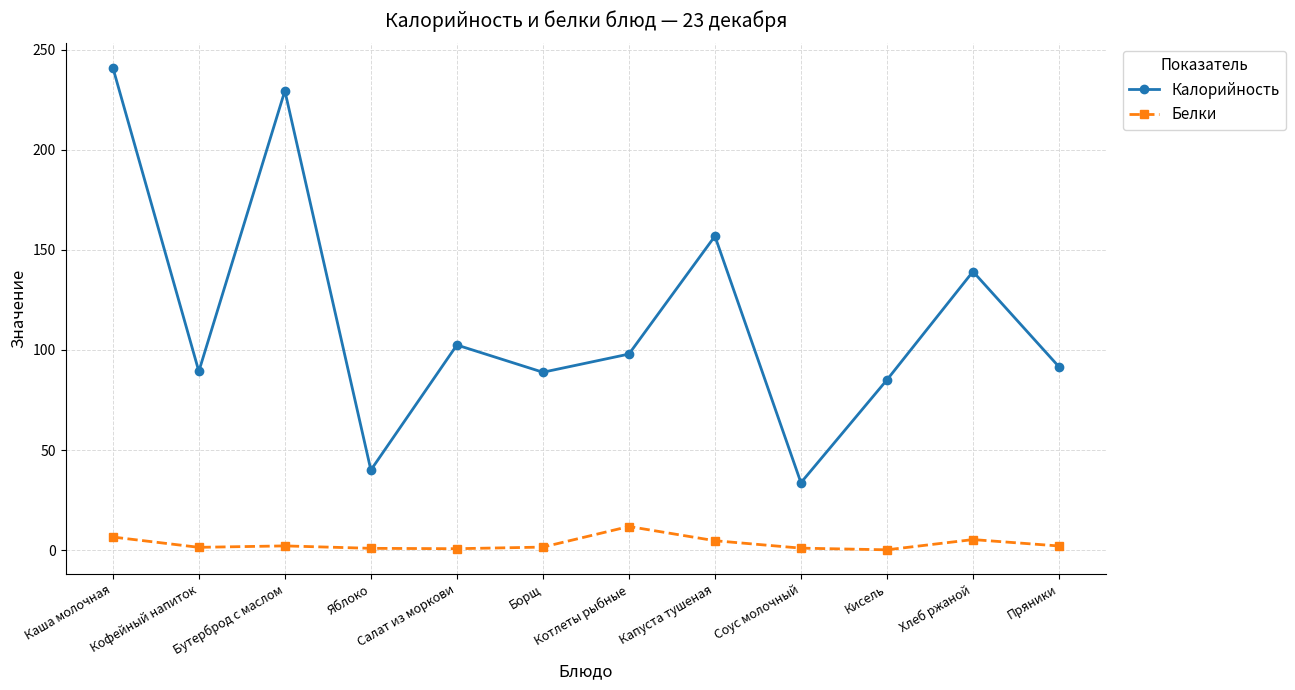

How many series are shown in this chart?

2